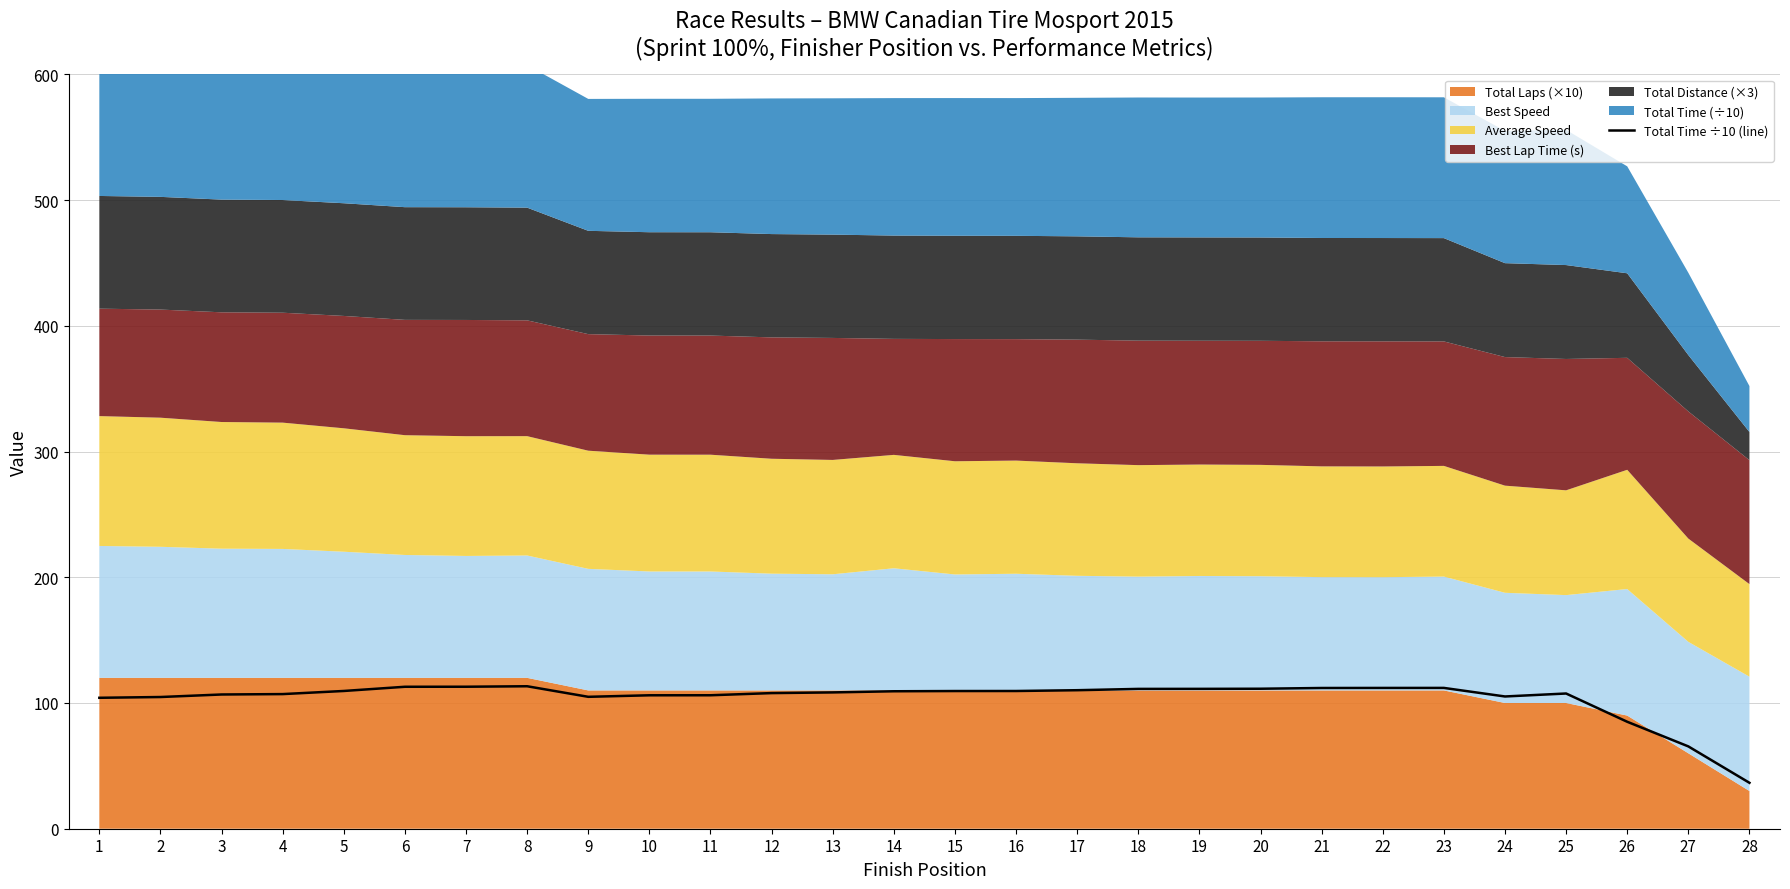

What is the difference between the maximum and minimum values?

76.8